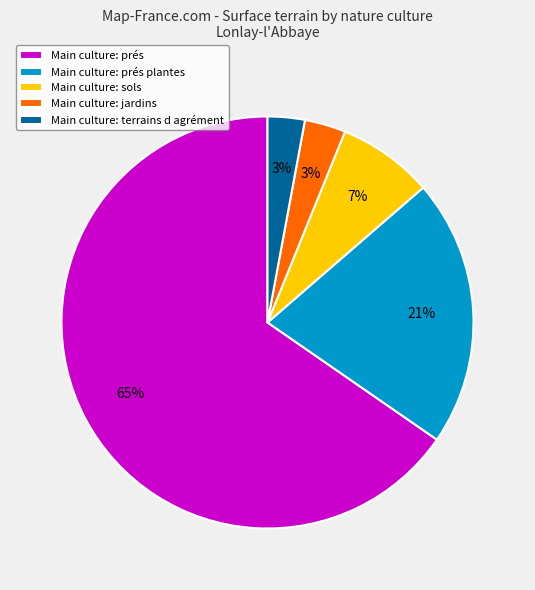

Do Main culture: prés and Main culture: prés plantes together represent more than half of the pie?

Yes